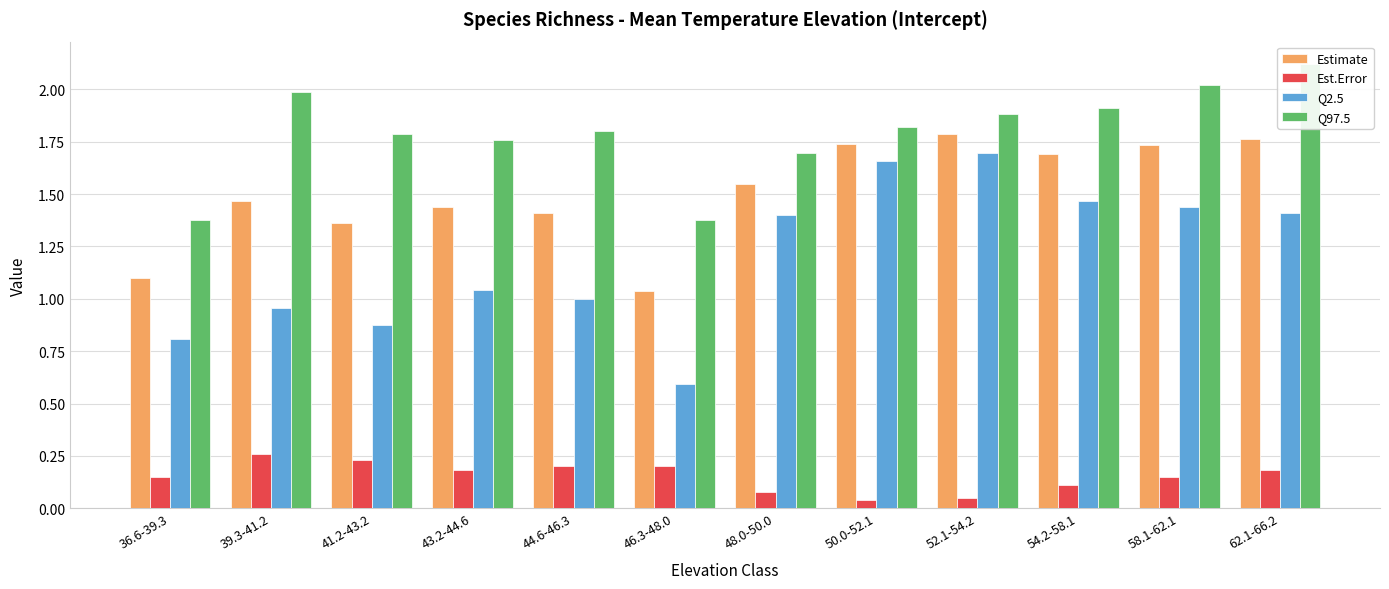

Read the Q97.5 value at 62.1-66.2.

2.1